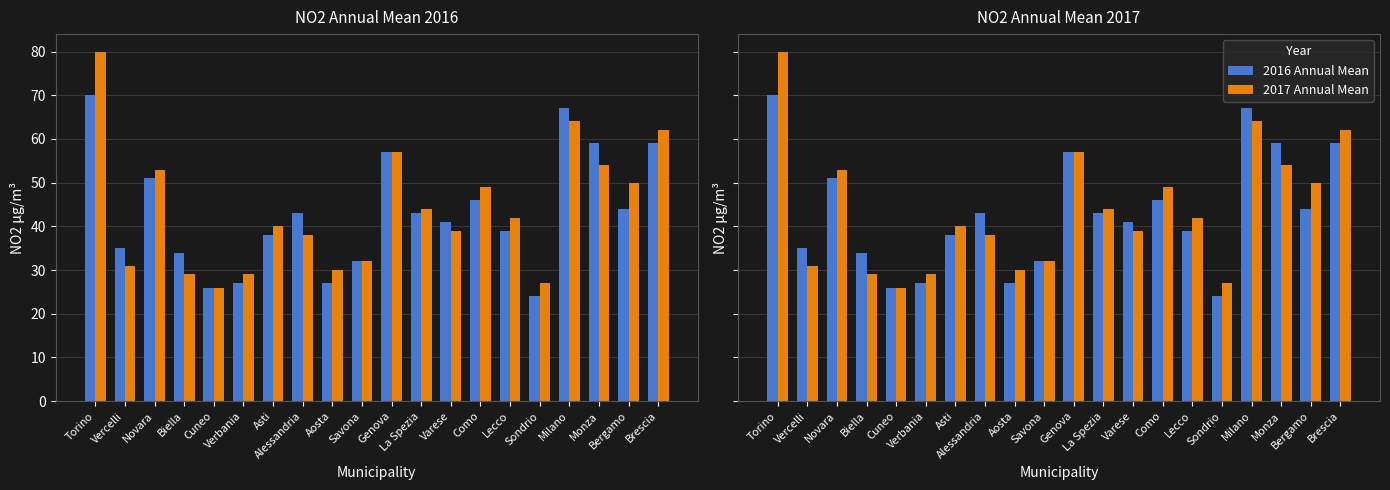

Where is 2016 Annual Mean nearest to the value 47?

Como